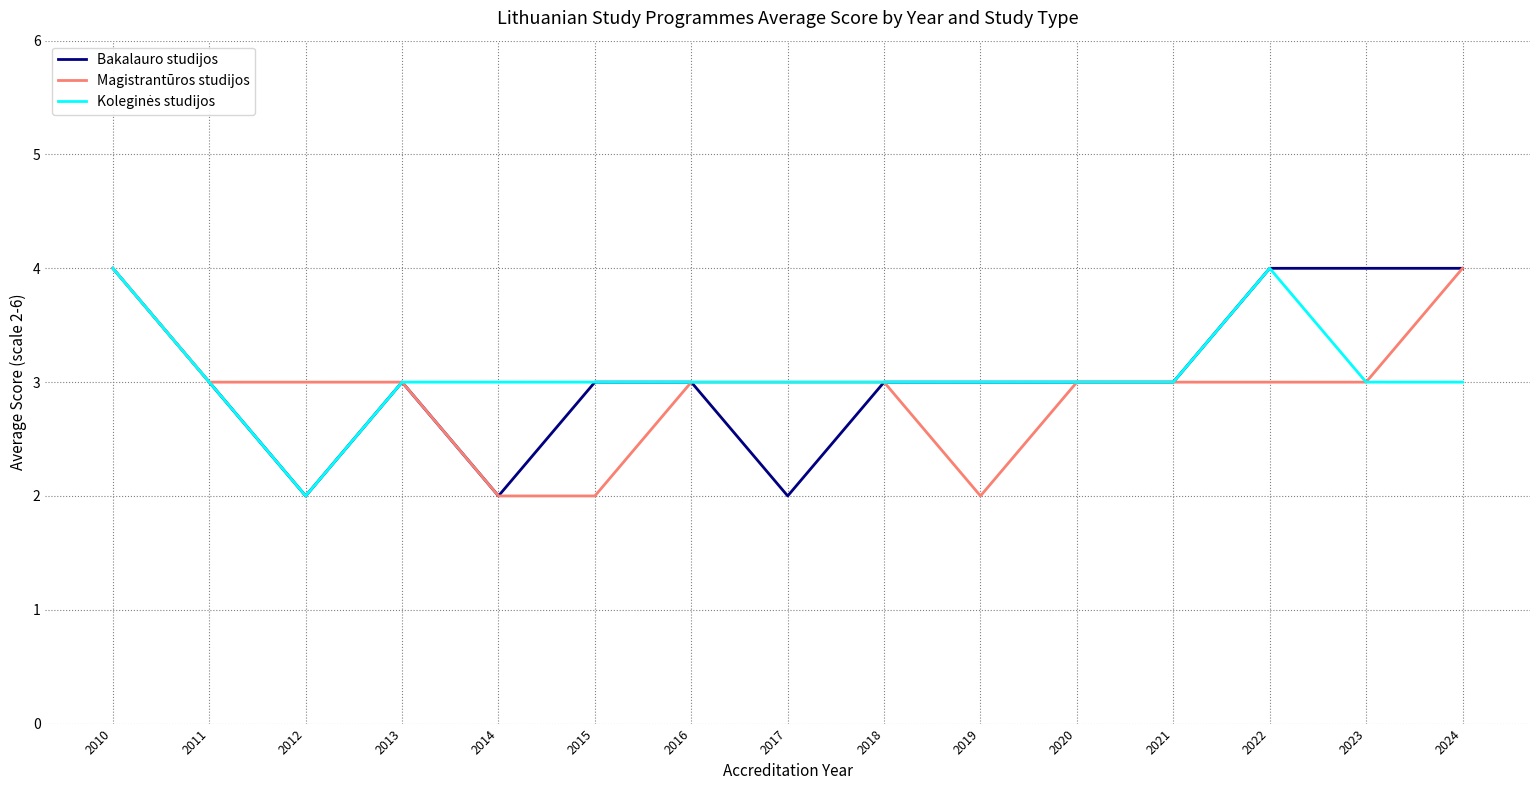

What is the total value across all series at 2013?

9